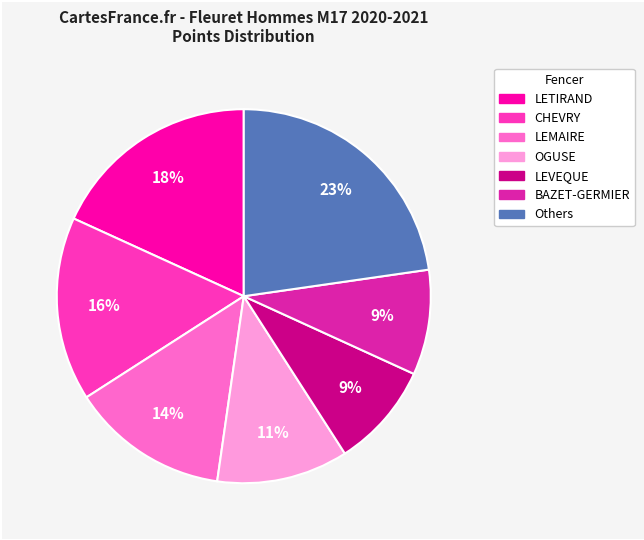

Is there a majority slice in this chart?

No